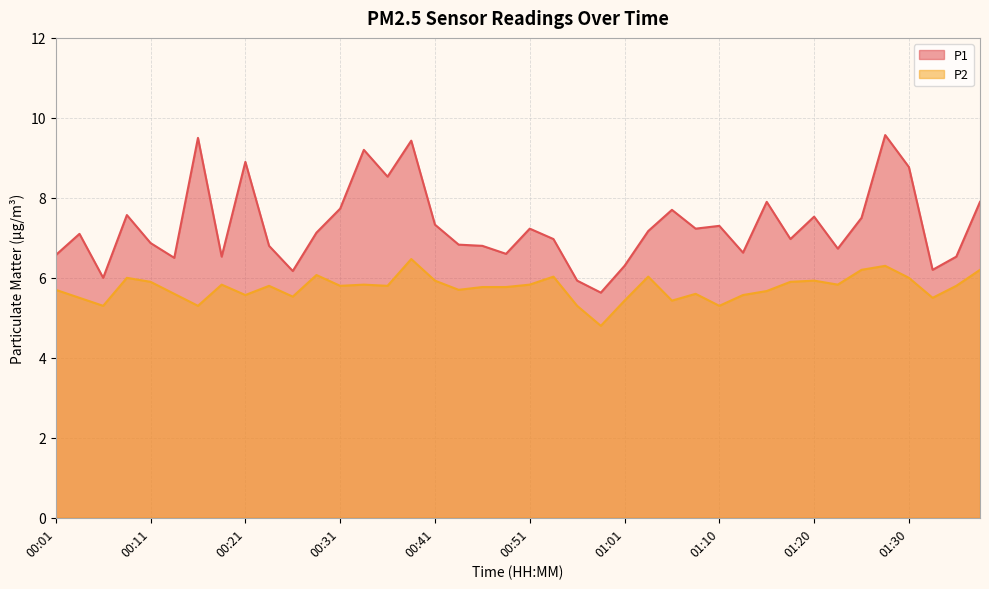

True or false: P1 and P2 intersect in this chart.

False